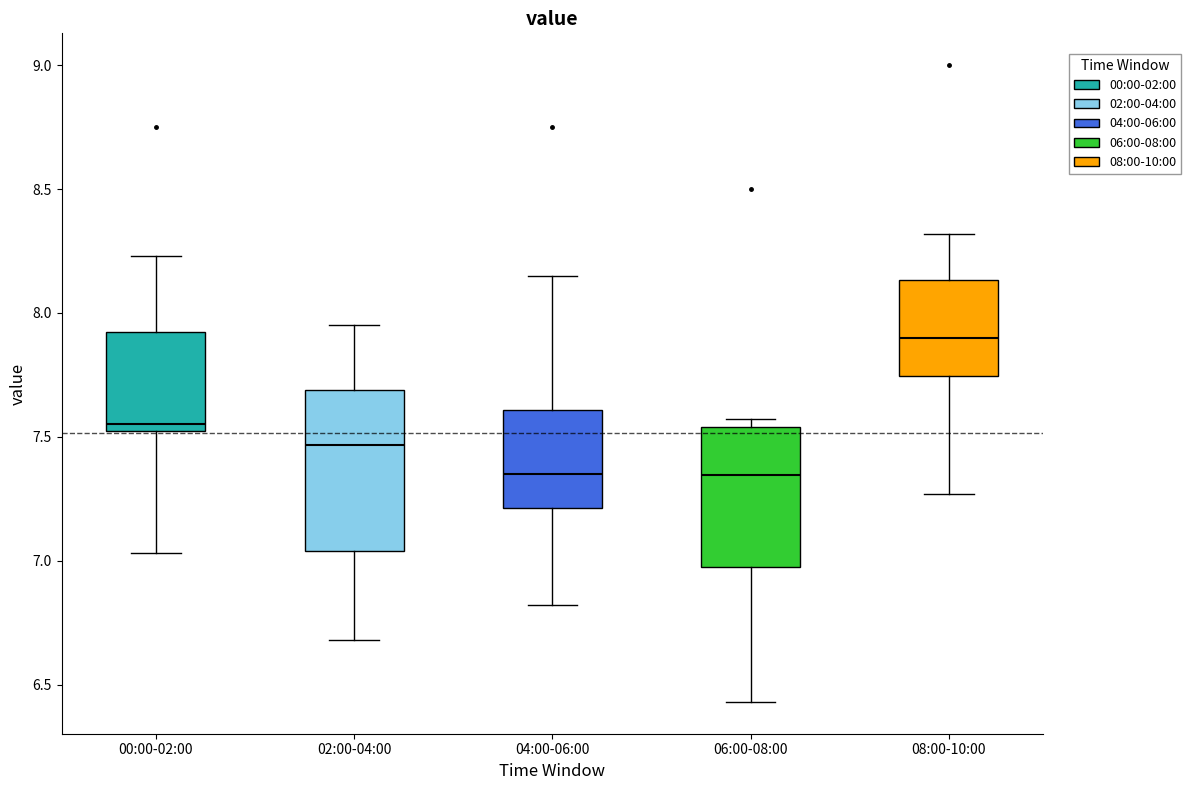

Reading left to right, transcribe this box plot: for each box, give where its median line is, the range the box spans, and where its two whiskers end, as read against the y-axis. The values are not printed on the chart, so give them approximately, as read against the axis.

00:00-02:00: median 7.55 (just above the box's lower edge), box 7.55 to 7.90, whiskers 7.05 to 8.25
02:00-04:00: median 7.45, box 7.05 to 7.70, whiskers 6.70 to 7.95
04:00-06:00: median 7.35, box 7.20 to 7.60, whiskers 6.80 to 8.15
06:00-08:00: median 7.35, box 6.95 to 7.55, whiskers 6.45 to 7.55 (just above the box's upper edge)
08:00-10:00: median 7.90, box 7.75 to 8.15, whiskers 7.25 to 8.30